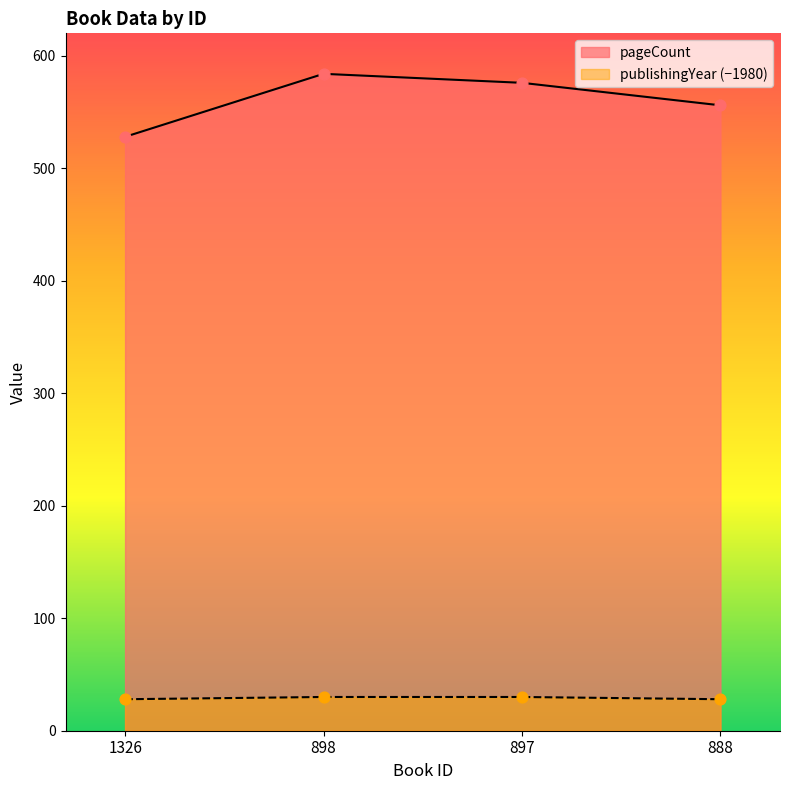

Which series has the widest spread of Y values?

pageCount